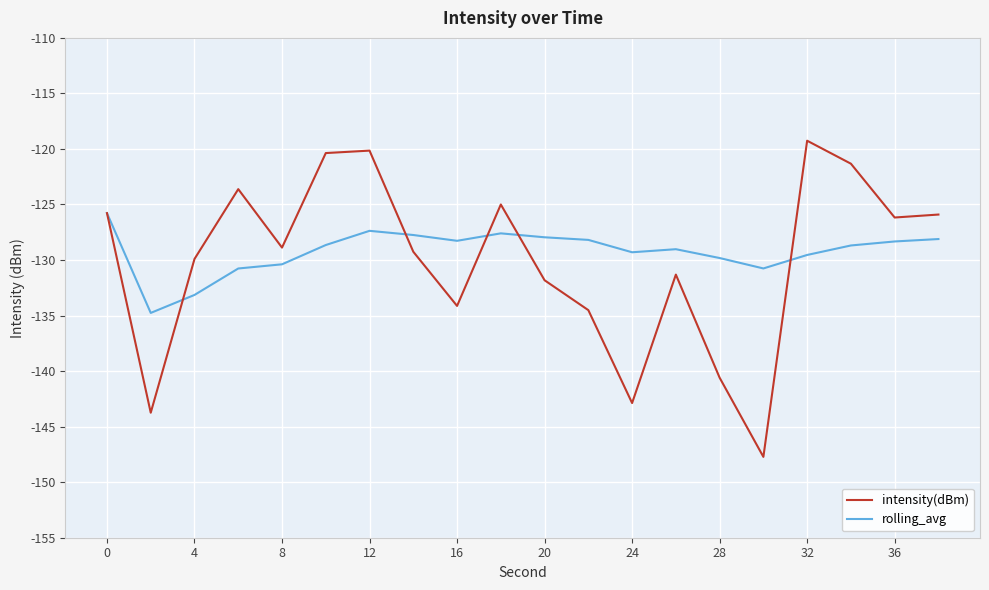

What is the maximum value shown in the chart?

-119.3